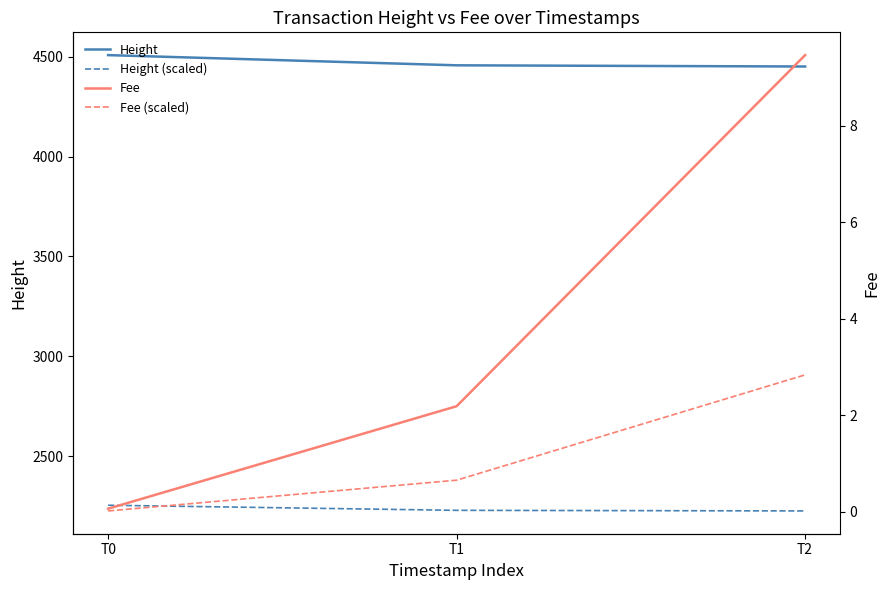

At which label does Fee reach its peak?

T2